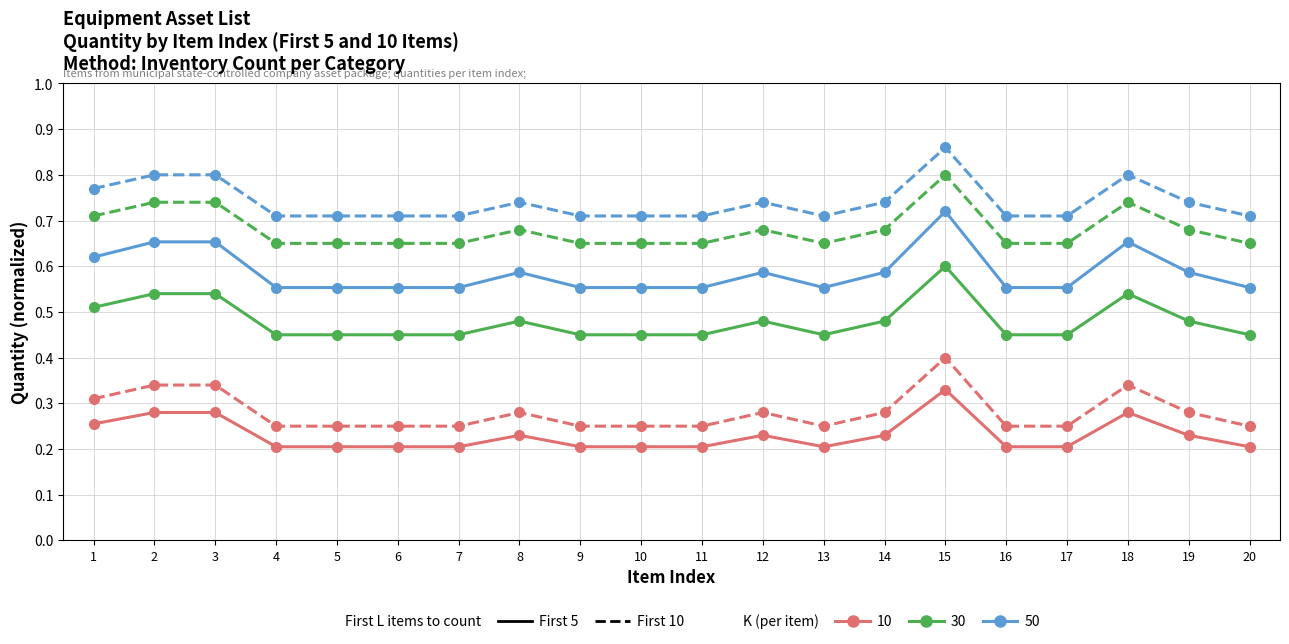

At which category is the sum across all series the highest?

15